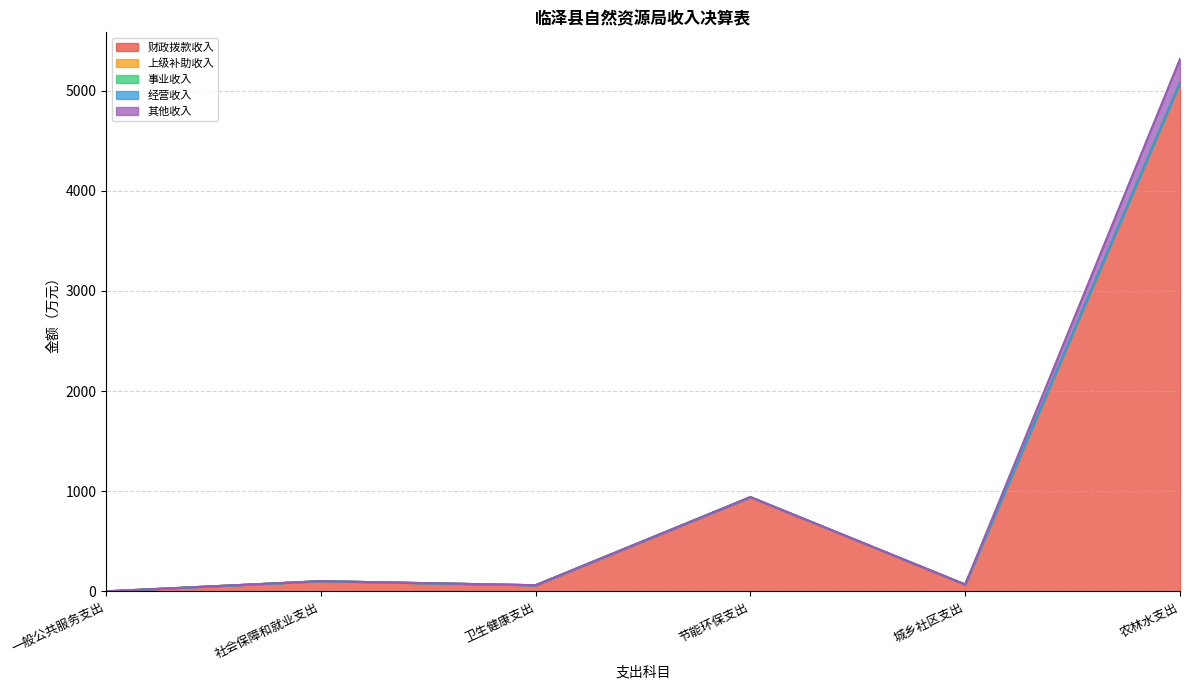

At how many categories does at least one series exceed 2659?

1